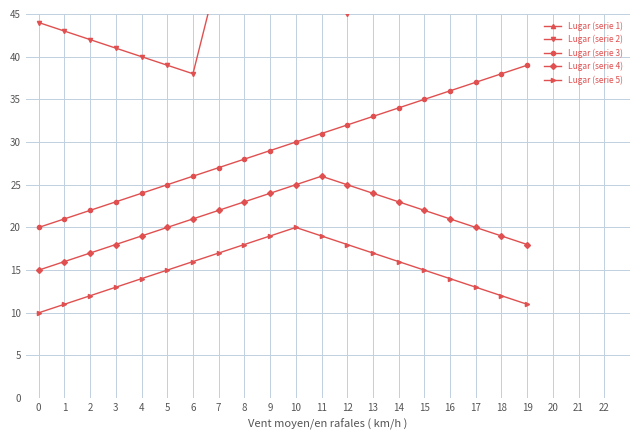

True or false: Lugar (serie 5) and Lugar (serie 4) intersect in this chart.

False